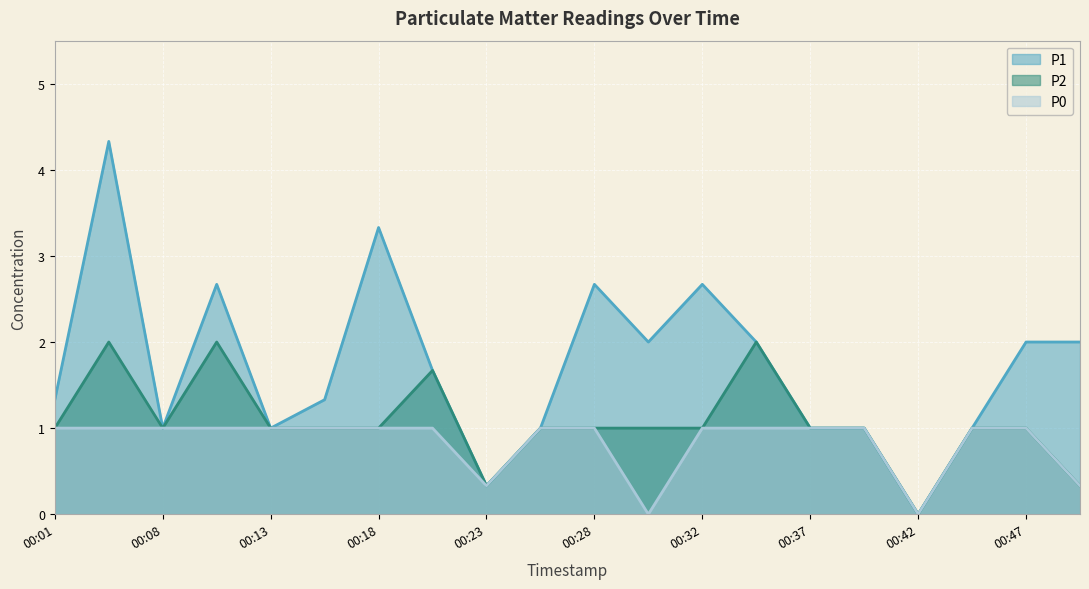

Read the P2 value at 00:01.

1.0